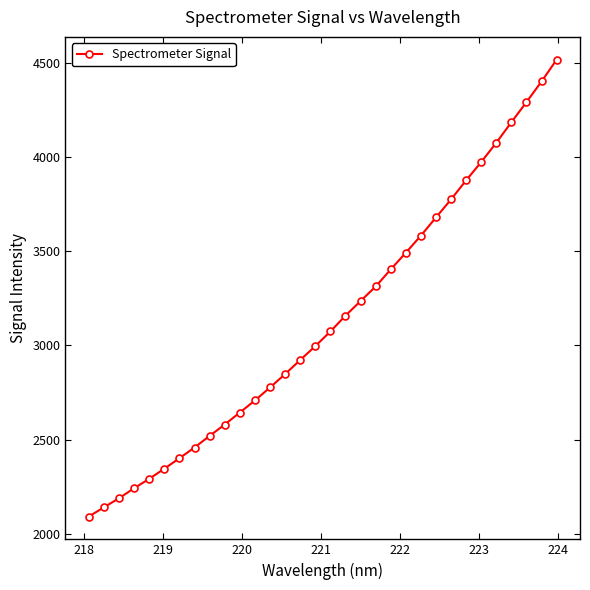

What is the average value?

3130.9